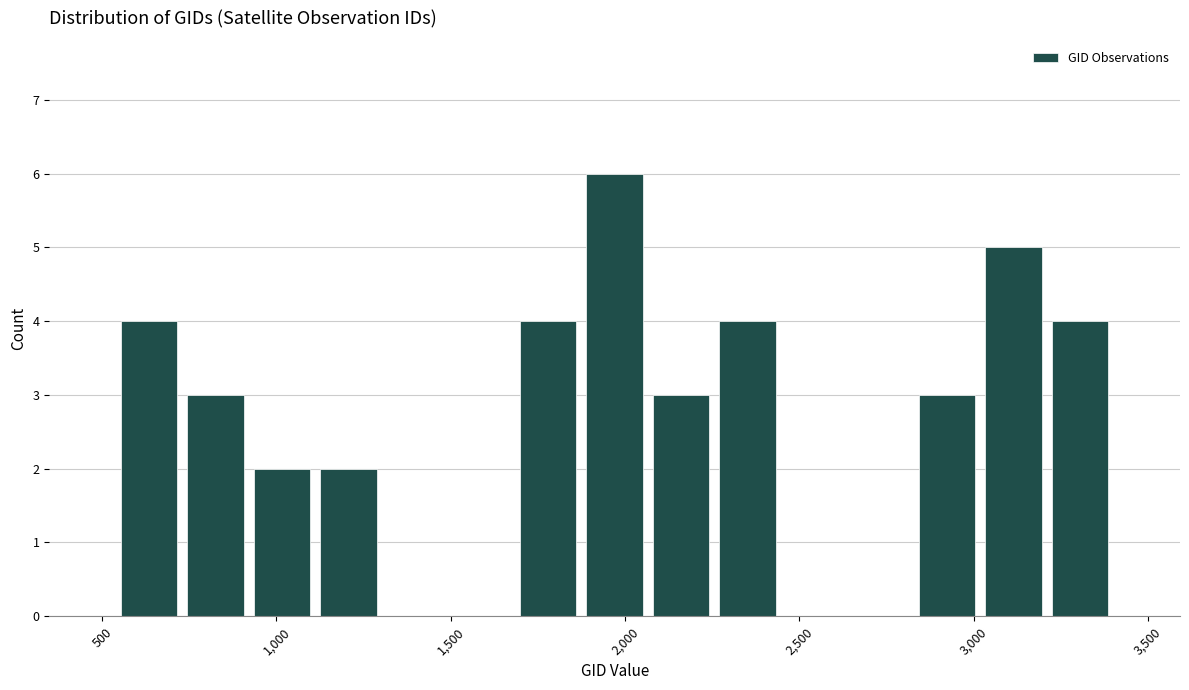

Around what value on the x-axis is the tallest bar? Give the approximate position of its centre, as read against the axis.

1950